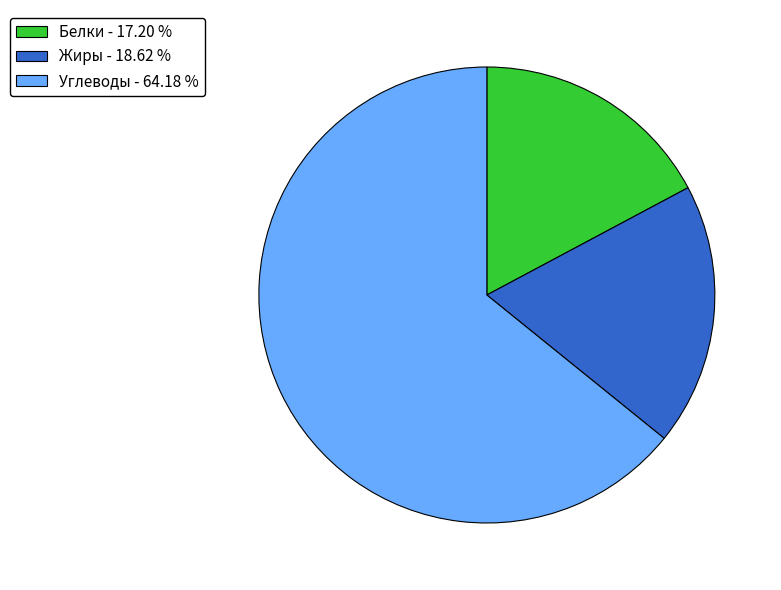

Does Белки - 17.20 % represent more than half of the total?

No